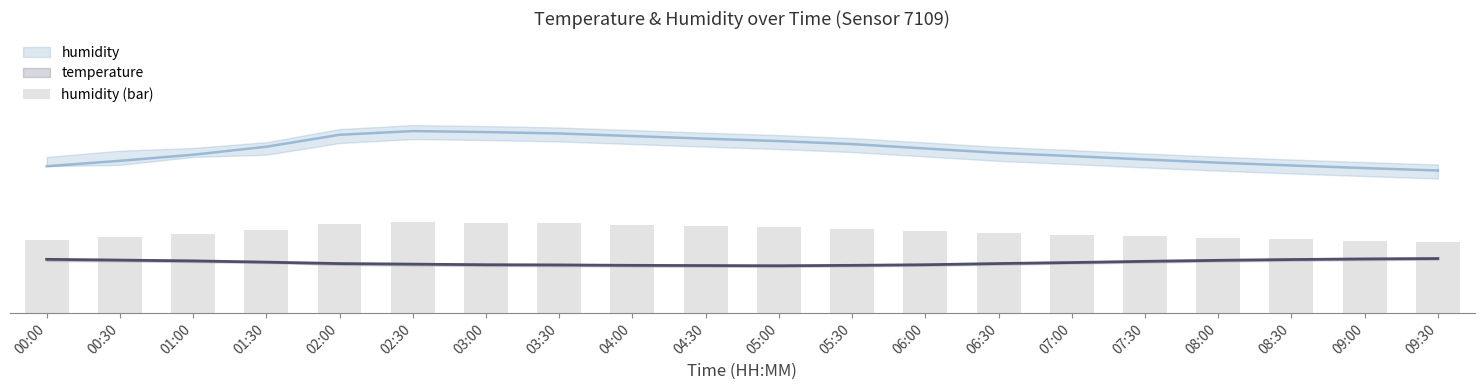

Rank the categories by value from lowest to highest.

09:30, 09:00, 00:00, 08:30, 08:00, 00:30, 07:30, 07:00, 01:00, 06:30, 06:00, 01:30, 05:30, 05:00, 04:30, 04:00, 02:00, 03:30, 03:00, 02:30